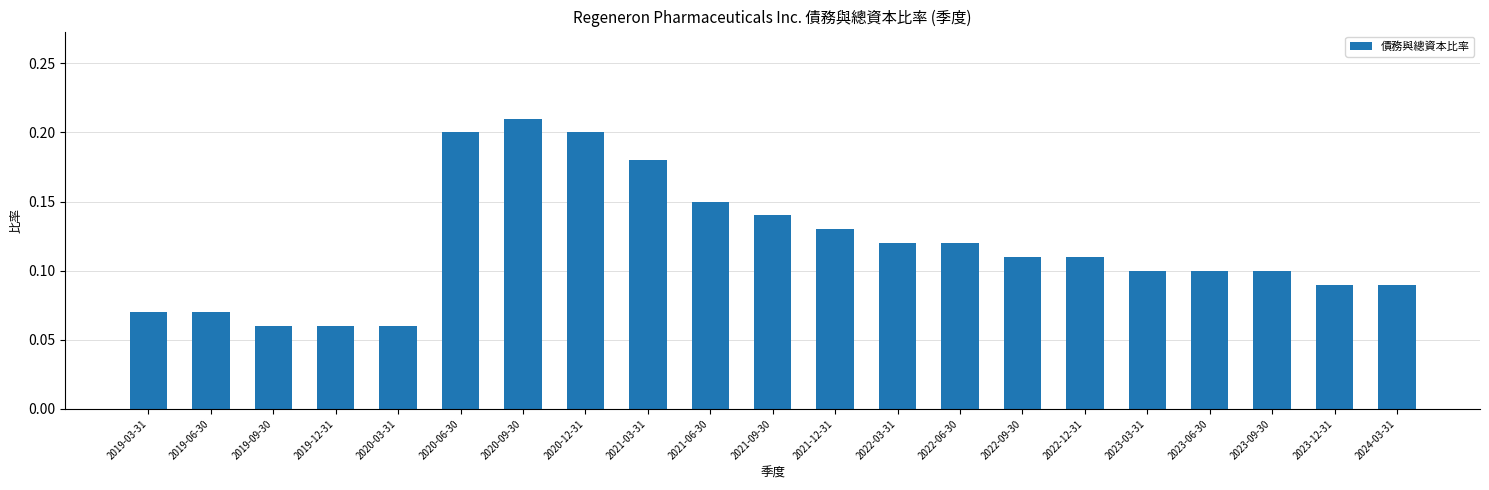

Count the values in the range 0 to 1.

21